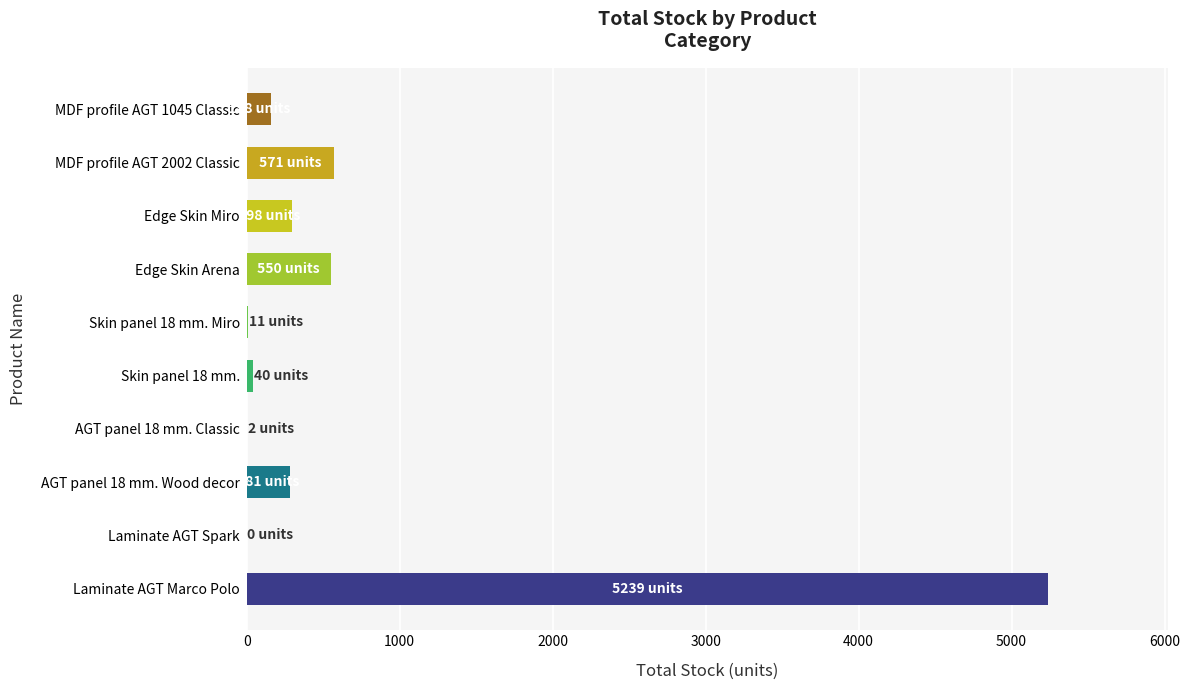

At which label is the value closest to 2619?

MDF profile AGT 2002 Classic